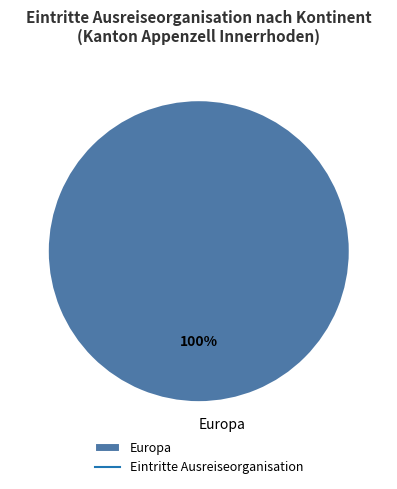

Rank the categories by value from lowest to highest.

Europa